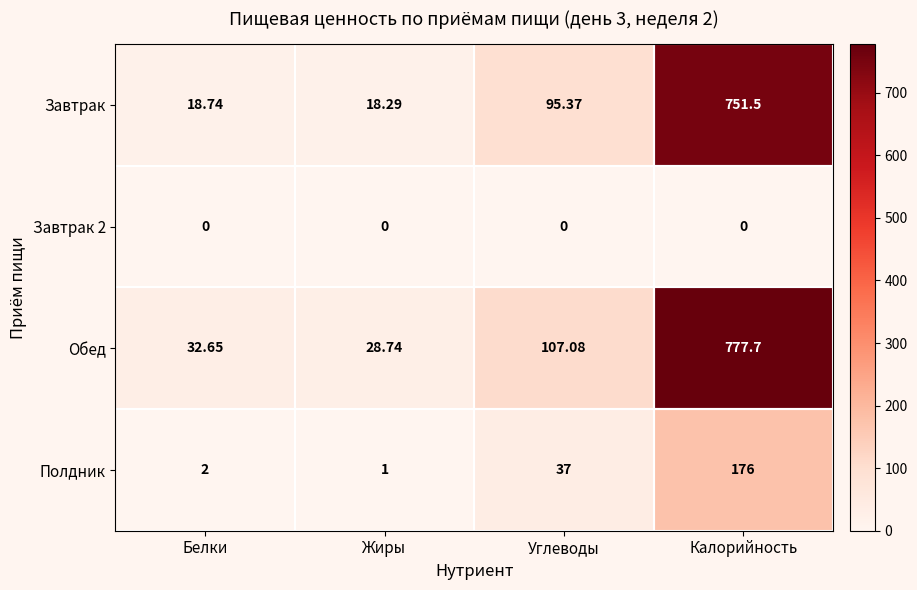

Which series has the widest spread of values?

Обед